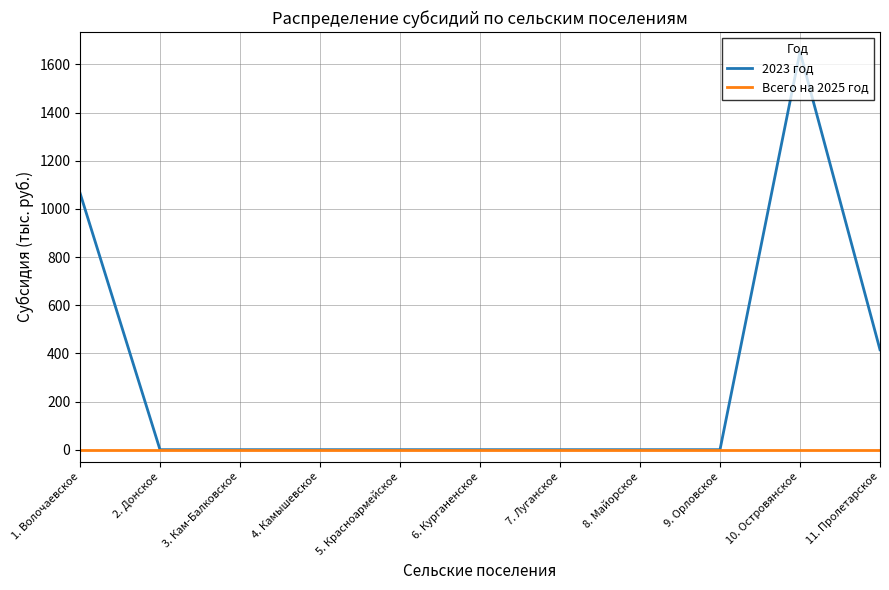

At which label does 2023 год reach its peak?

10. Островянское